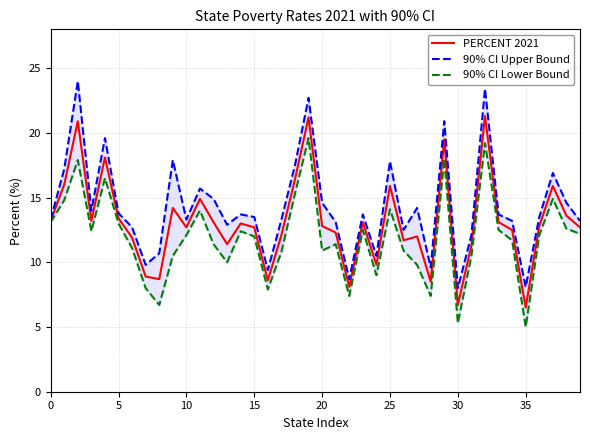

Does the chart display data point markers on the line(s)?

No